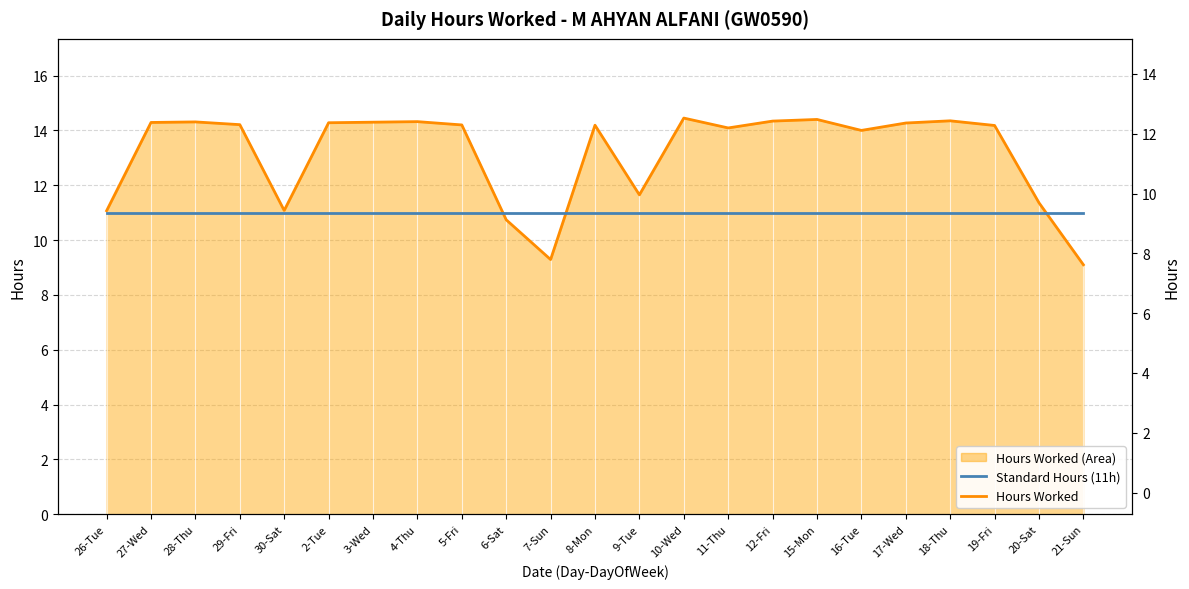

Which has a higher value, 26-Tue or 18-Thu?

18-Thu